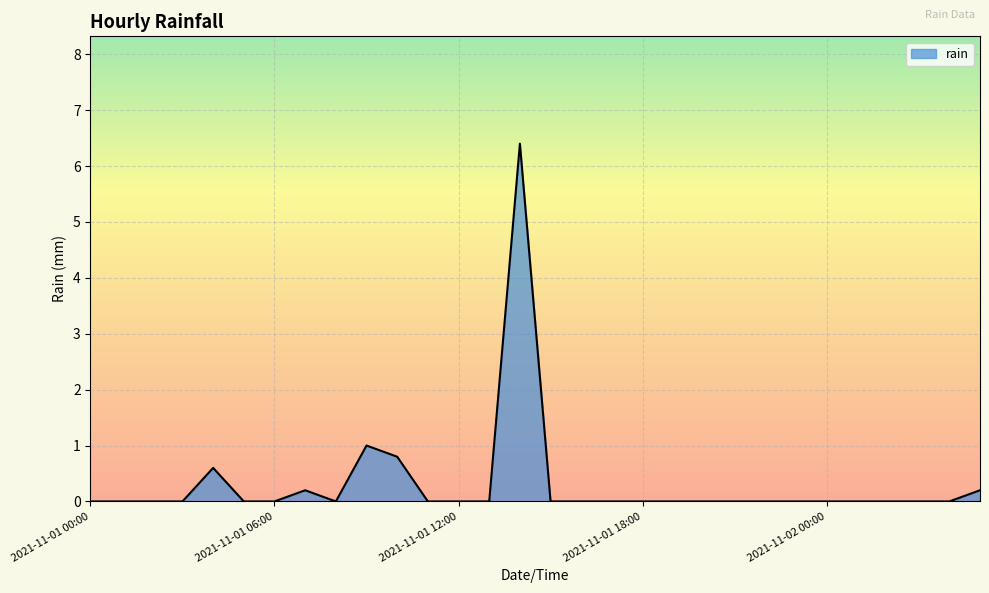

What is the greatest value displayed?

6.4